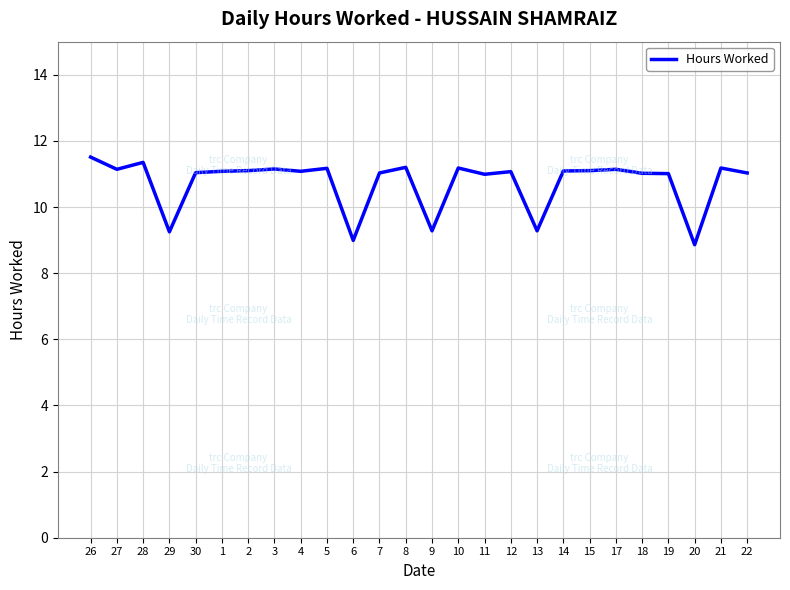

What is the change in value from 1 to 19?

-0.1